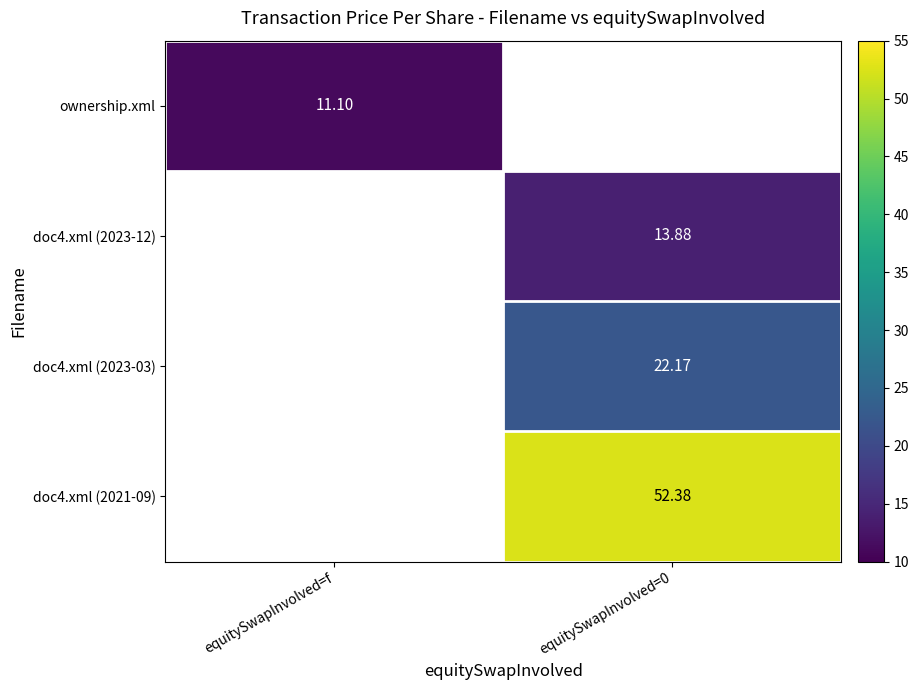

At which category does the chart reach its minimum across all series?

equitySwapInvolved=f